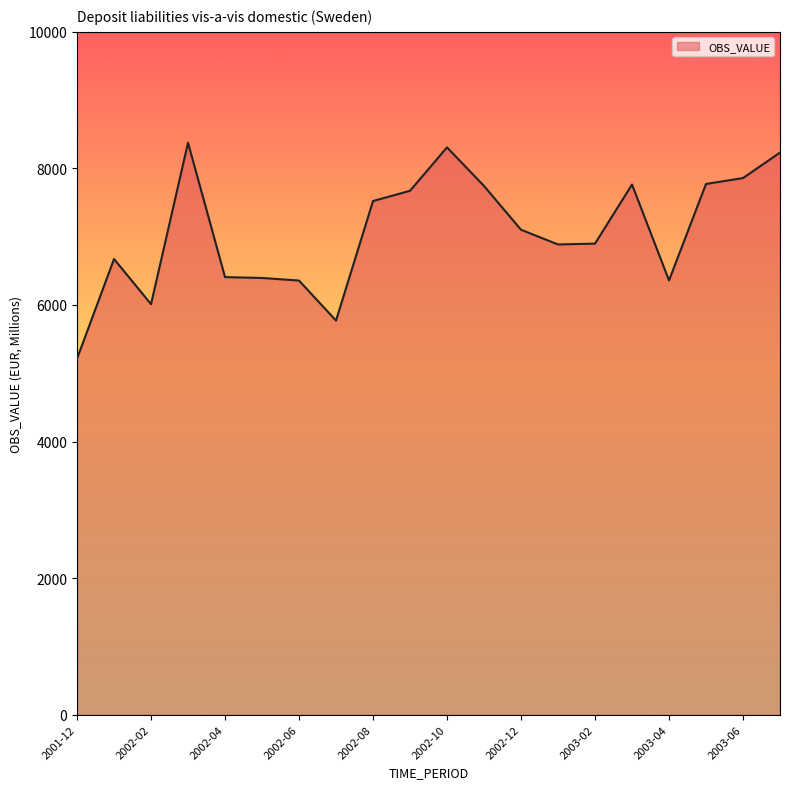

How many lines are shown in the chart?

1